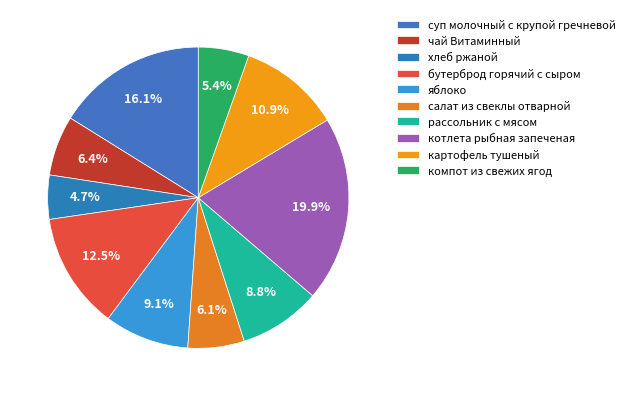

Is it true that бутерброд горячий с сыром is 12% of the pie?

True